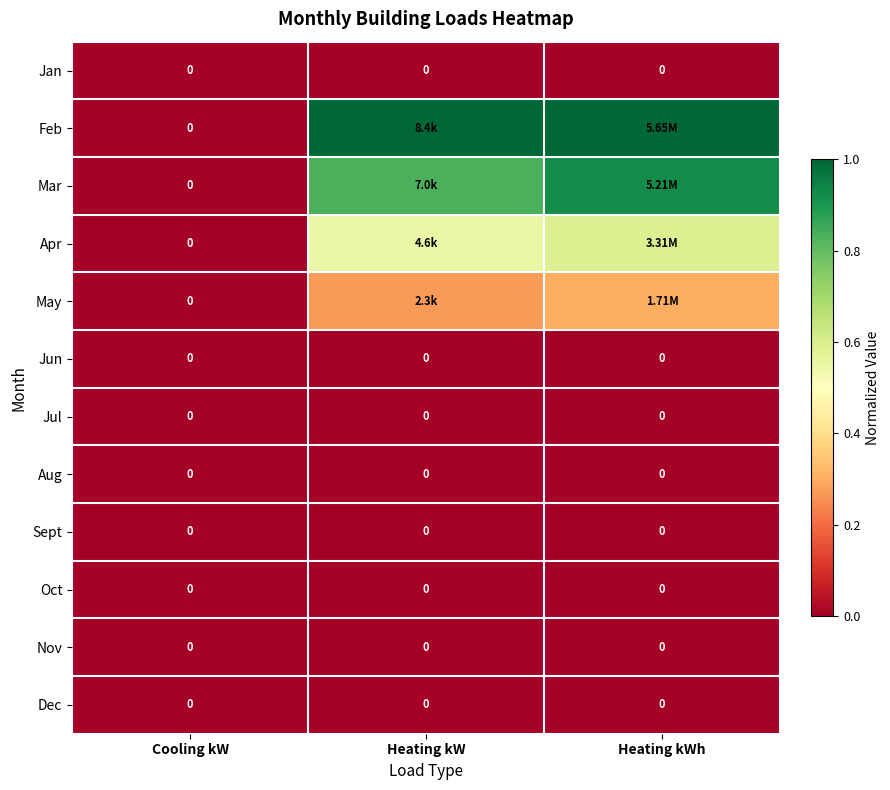

Between Heating kW and Heating kWh, which is larger?

Heating kW